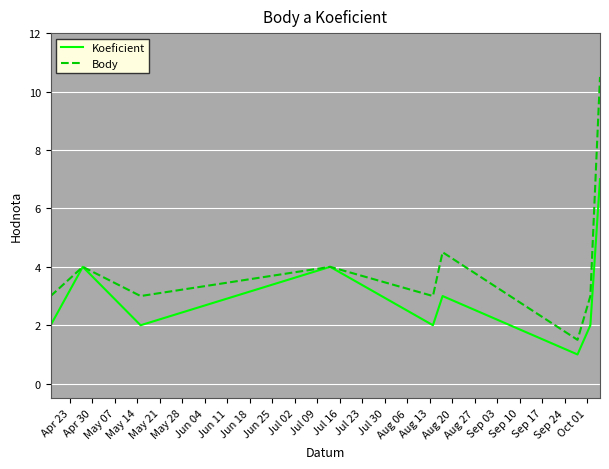

What is the greatest value displayed?

10.5